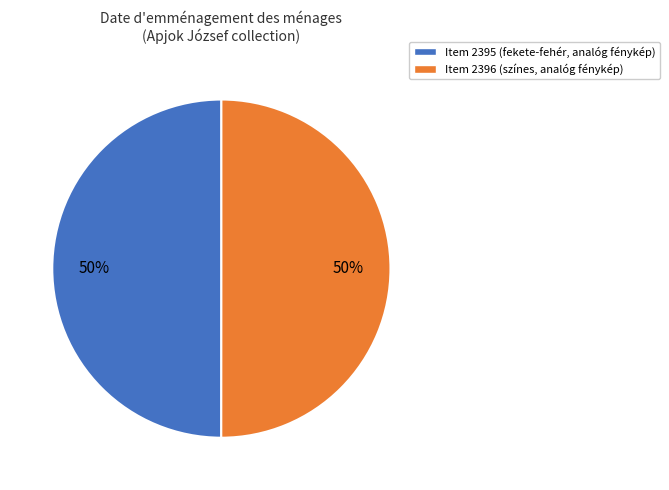

To the nearest percent, what is the average slice percentage?

50%